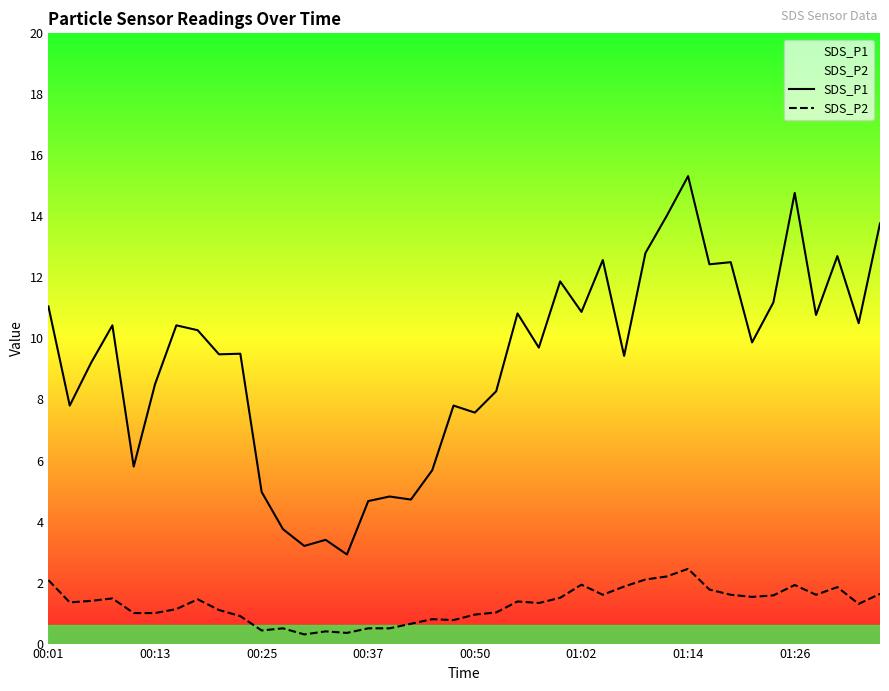

Rank the series by their average value, from lowest to highest.

SDS_P2, SDS_P1